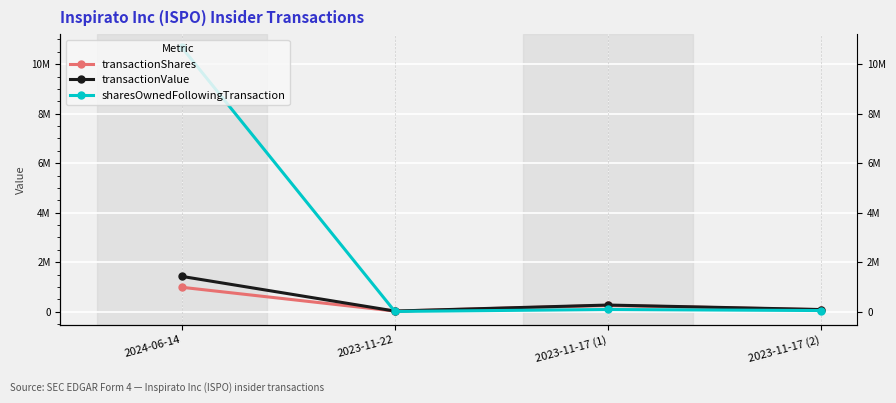

How many interior local valleys does the transactionShares series have?

1